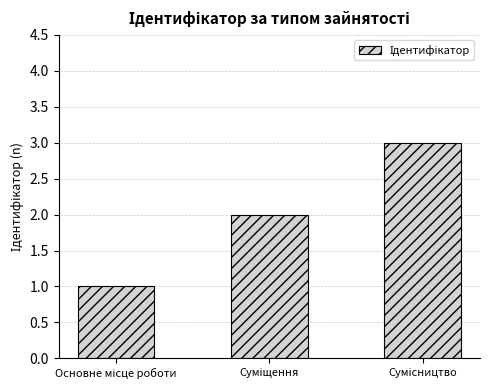

What is the greatest value displayed?

3